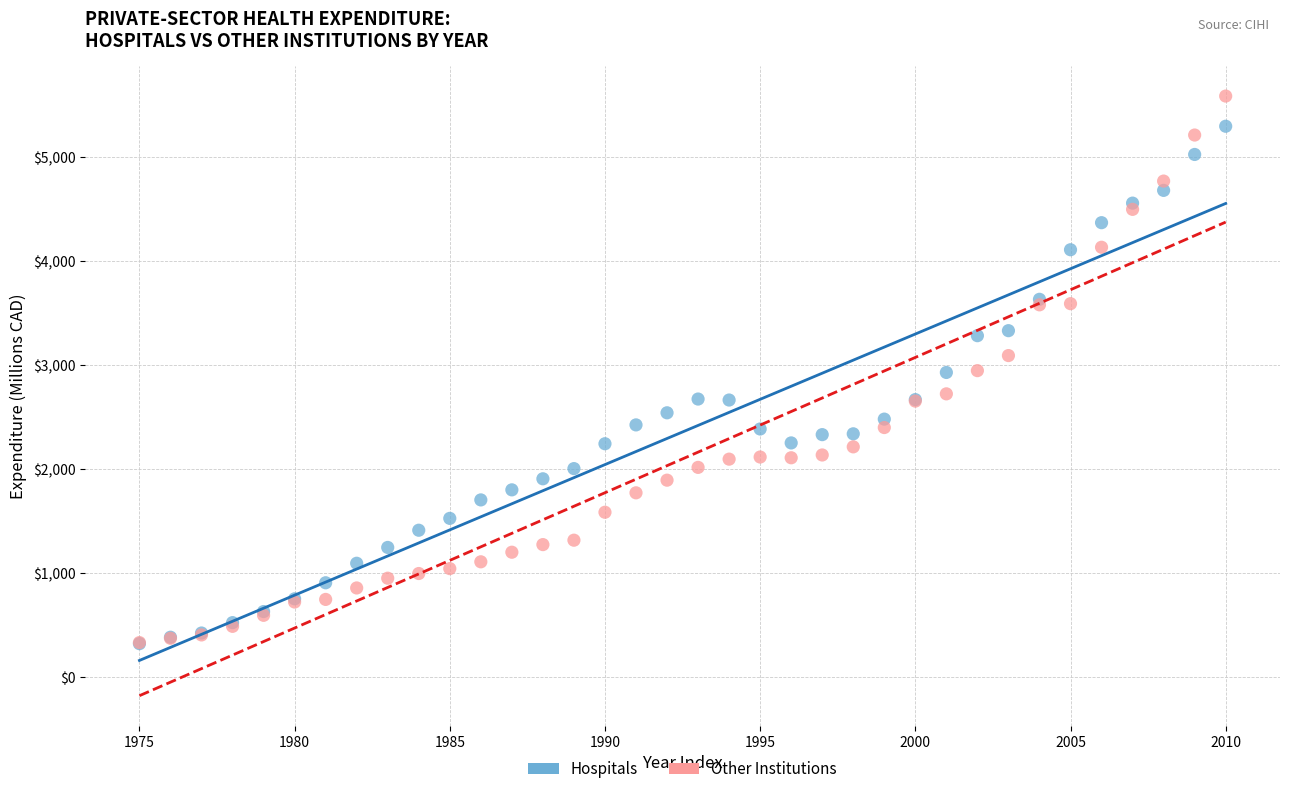

Which series has the widest spread of Y values?

Other Institutions